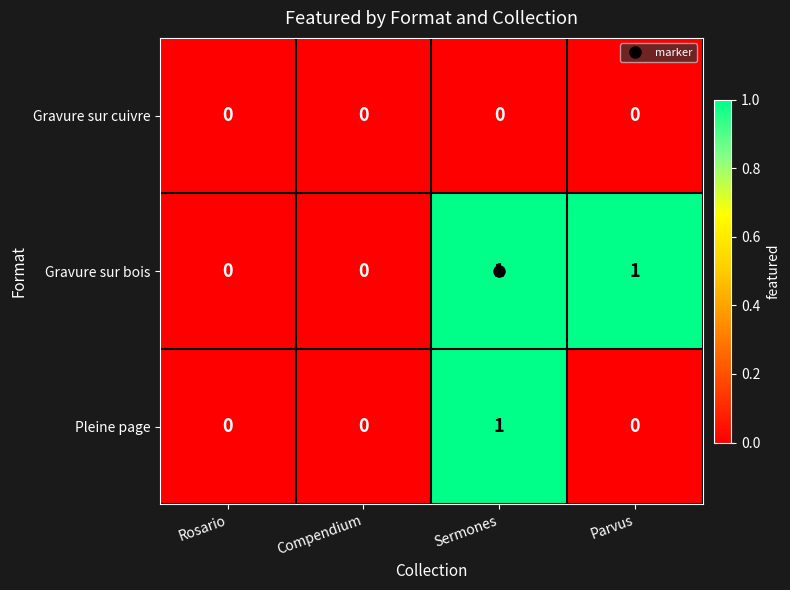

Which series has the largest total across all categories?

Gravure sur bois